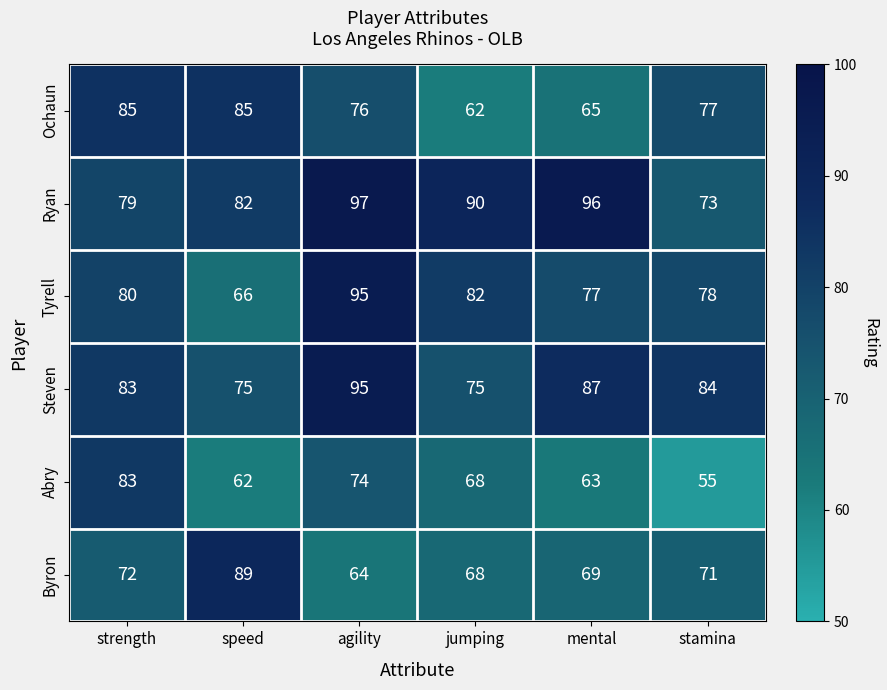

Is it true that Ryan equals 104 at strength?

False